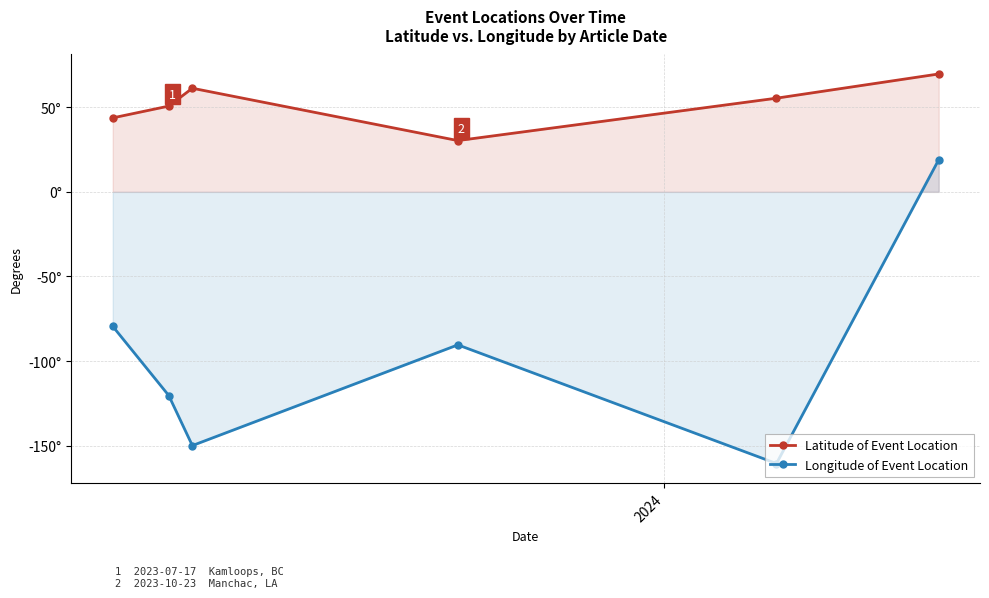

What is the total value across all series at 2024?

-69.7